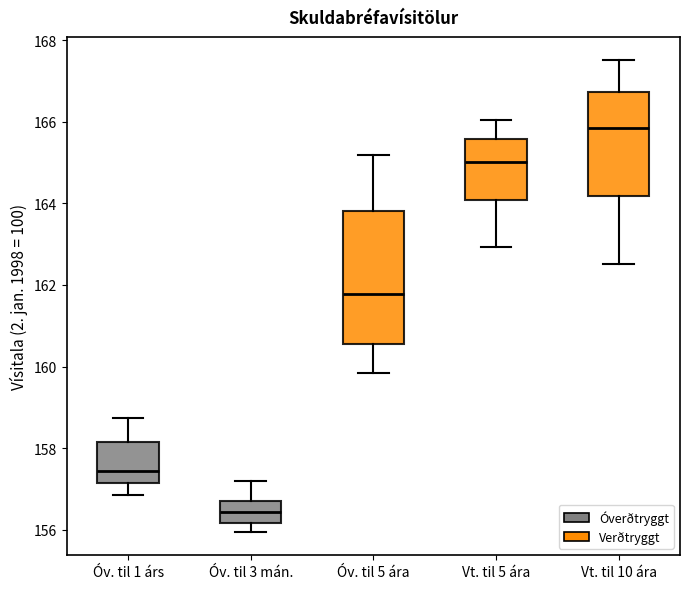

Where does the upper whisker of the box for Óv. til 3 mán. end on the y-axis? The values are not printed on the chart, so give them approximately, as read against the axis.

157.2